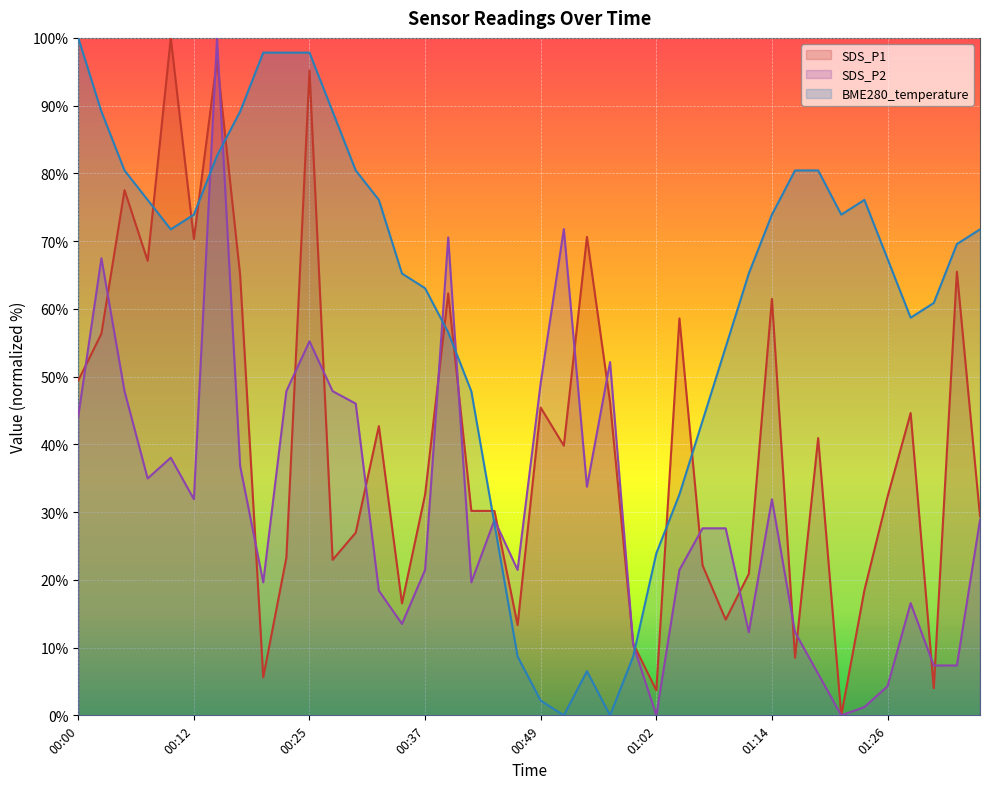

How many values in the SDS_P2 series are below 28?

20